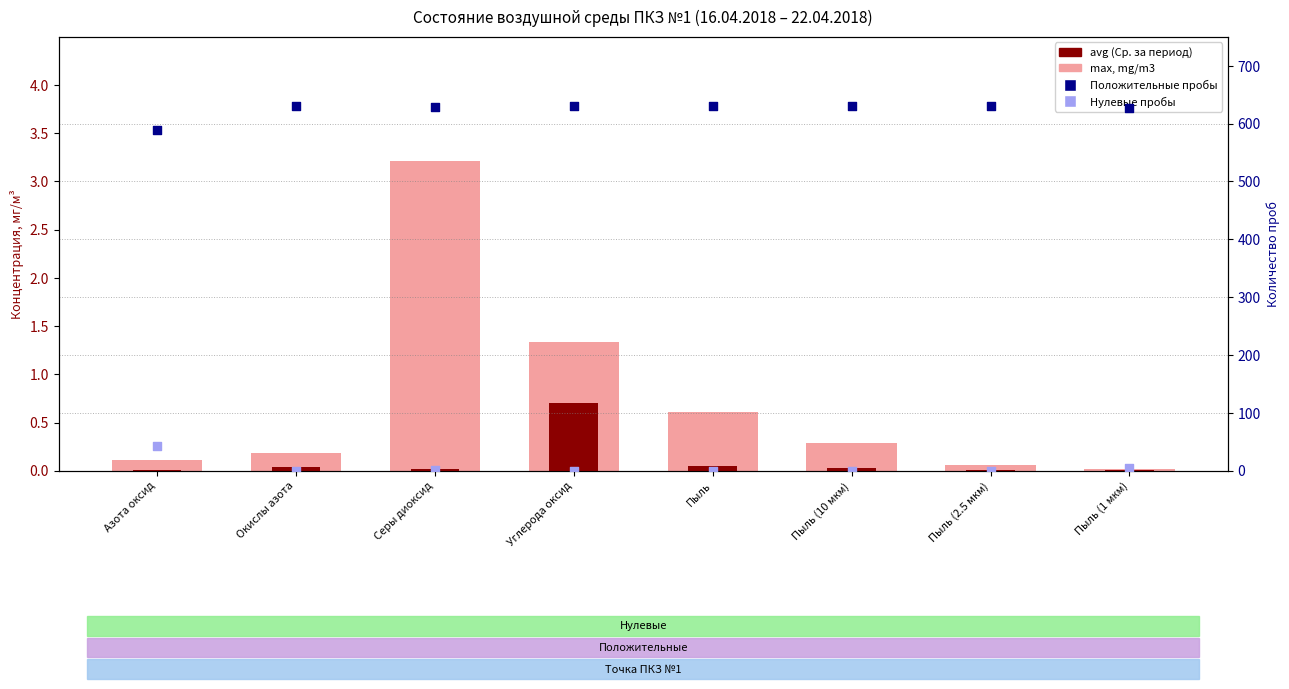

What is the total value across all series at Пыль (10 мкм)?

631.3